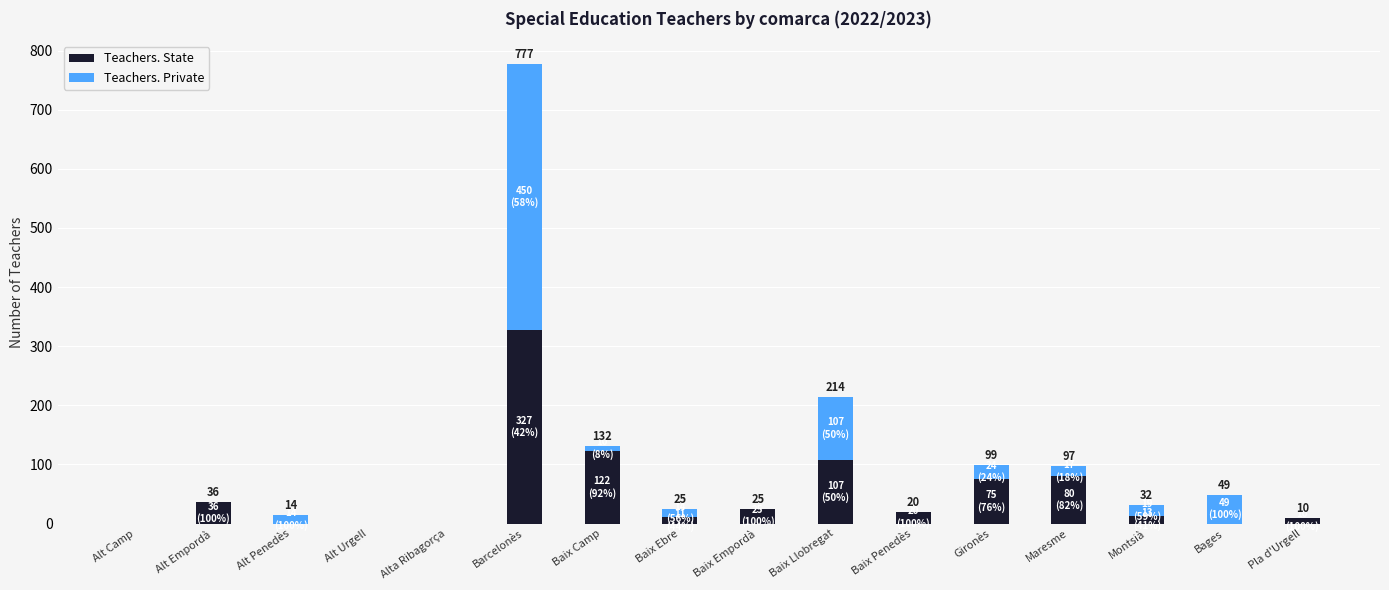

What is the total value across all series at Maresme?

97